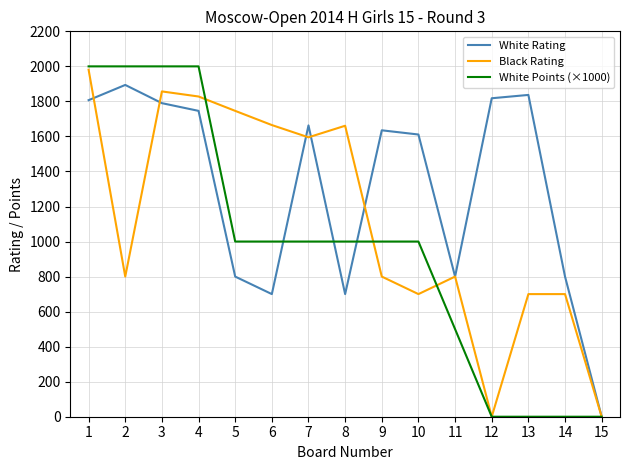

Count the number of data series in this chart.

3